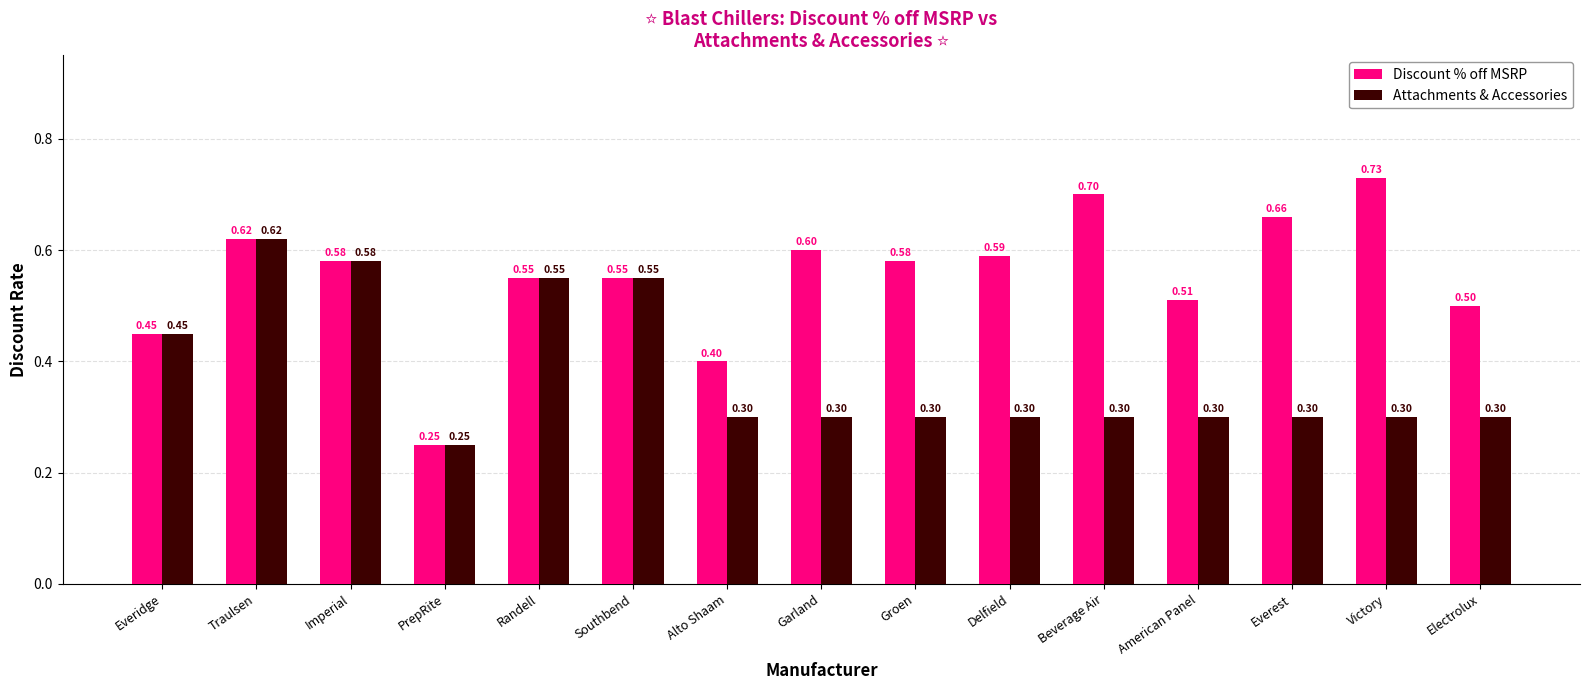

What is the total value across all series at American Panel?

0.8